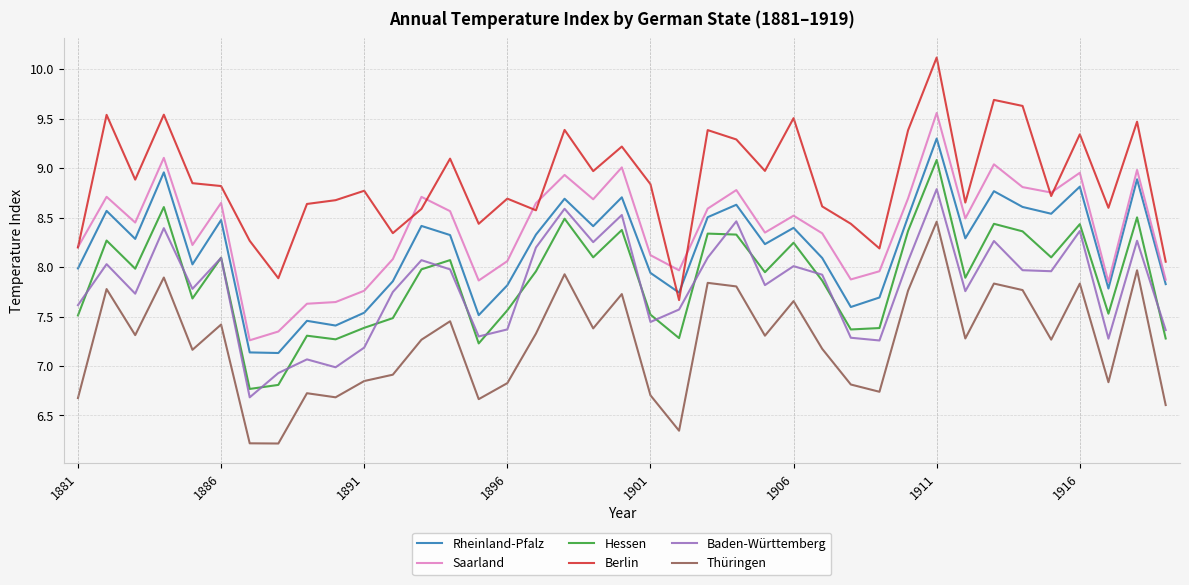

True or false: Berlin and Thüringen intersect in this chart.

False